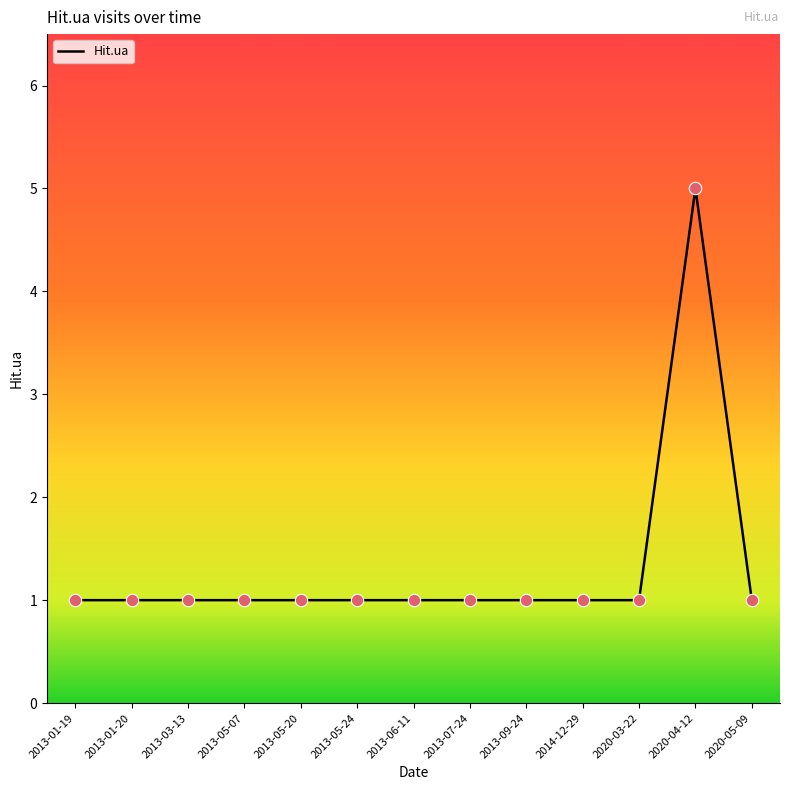

Approximately how many times larger is the value at 2013-01-20 compared to 2020-05-09?

1.0